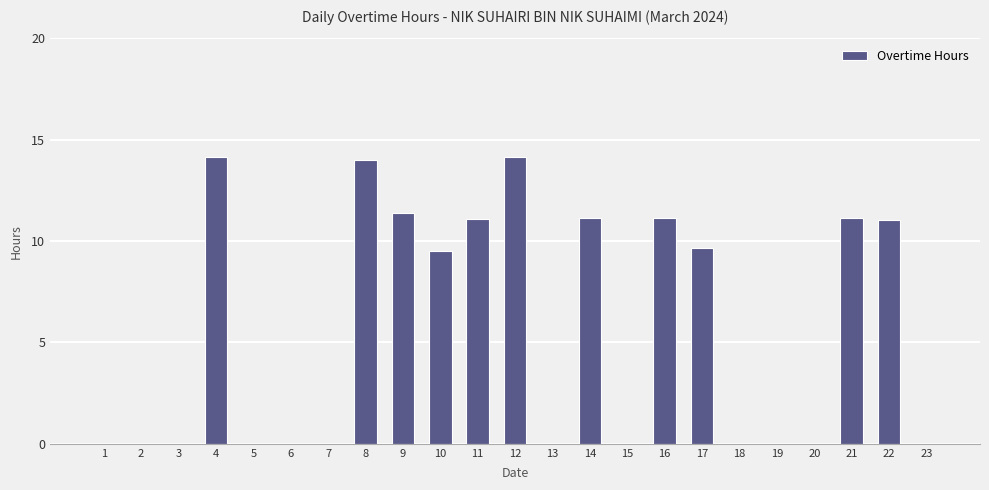

Count the number of categories in the chart.

23